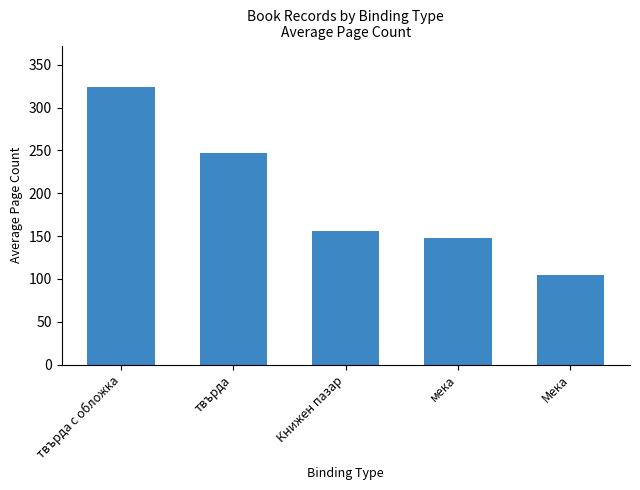

What is the maximum value shown in the chart?

324.0